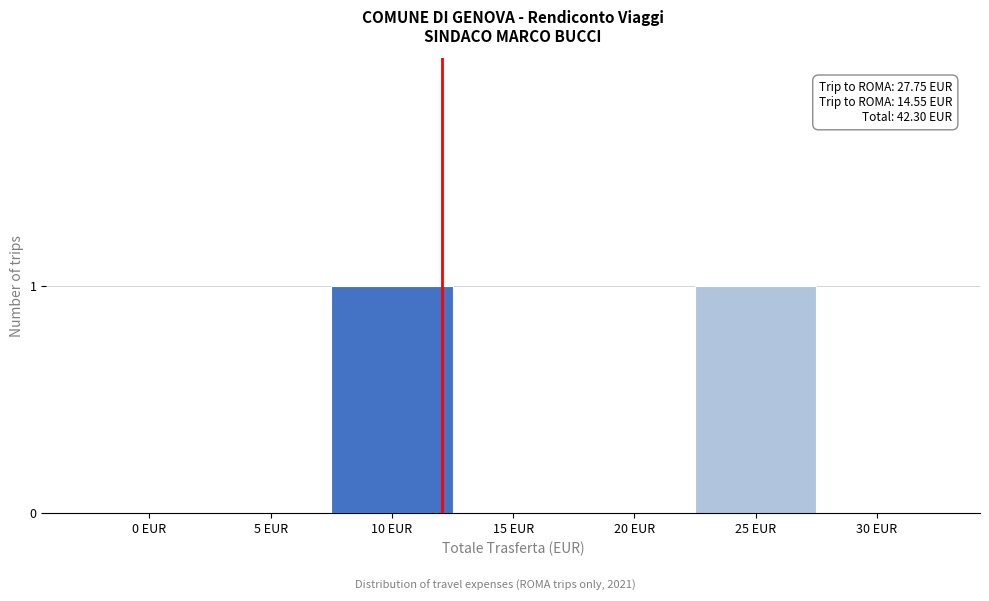

Reading left to right, transcribe all the data shown in this chart.

0 EUR=0	5 EUR=0	10 EUR=1	15 EUR=0	20 EUR=0	25 EUR=1	30 EUR=0